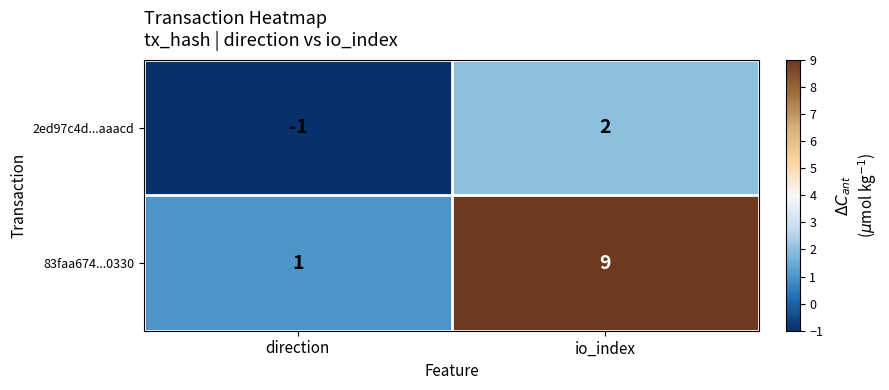

List the series in order of their peak value, highest first.

83faa674...0330, 2ed97c4d...aaacd